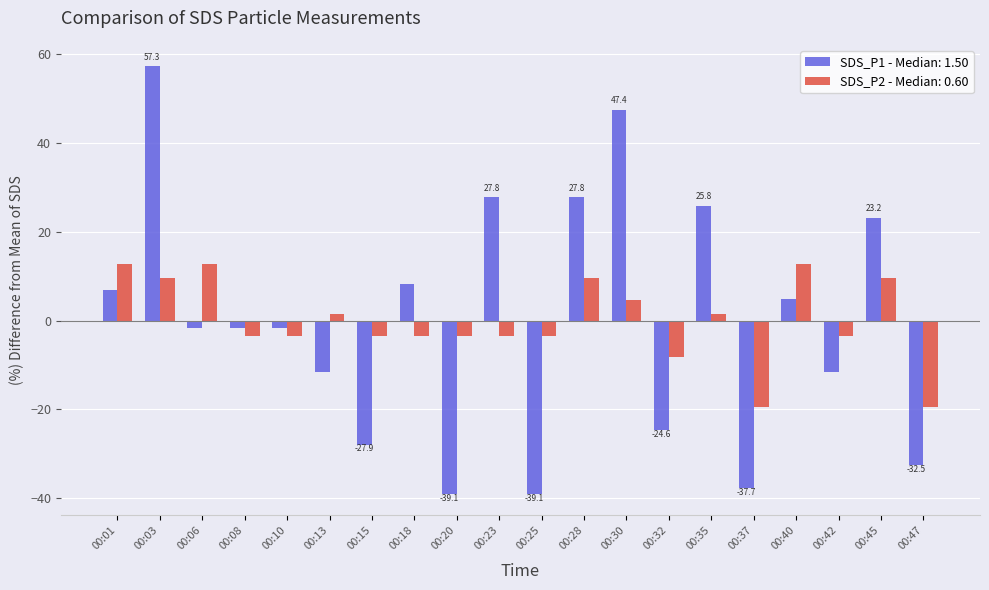

What is the difference between the highest and lowest values at 00:08?

1.7